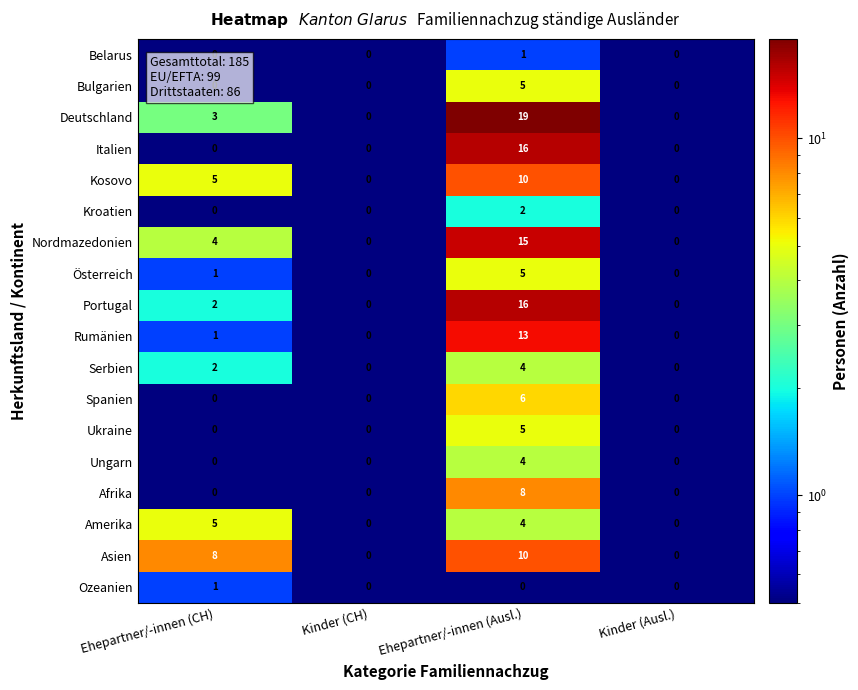

What is the maximum value shown in the chart?

19